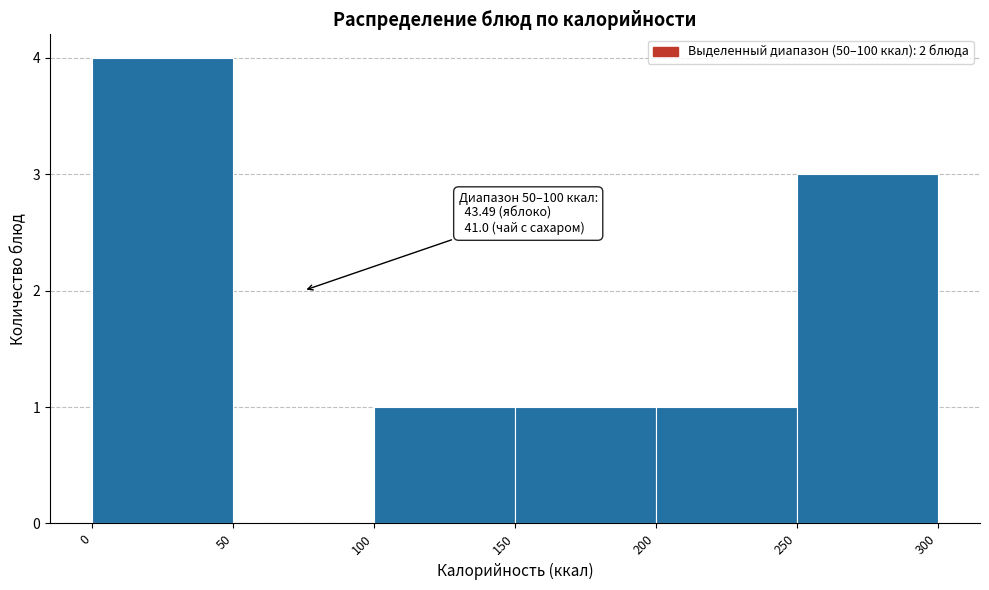

Which range on the x-axis has the tallest bar?

0 to 50